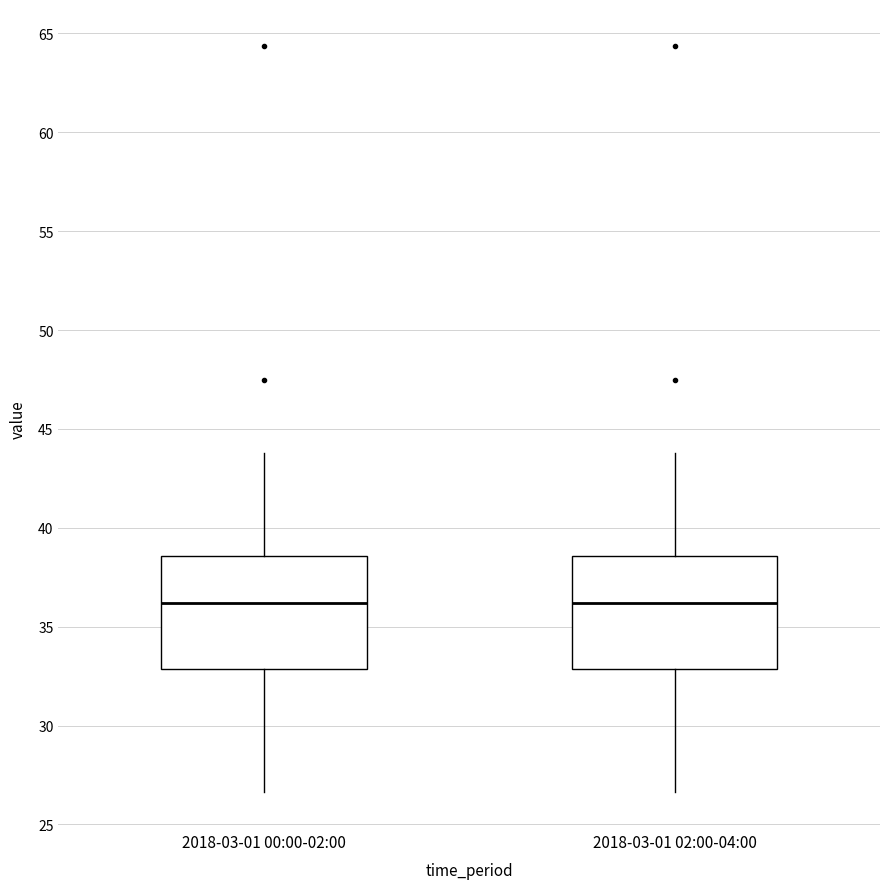

Reading left to right, transcribe this box plot: for each box, give where its median line is, the range the box spans, and where its two whiskers end, as read against the y-axis. The values are not printed on the chart, so give them approximately, as read against the axis.

2018-03-01 00:00-02:00: median 36.0, box 33.0 to 38.5, whiskers 26.5 to 44.0
2018-03-01 02:00-04:00: median 36.0, box 33.0 to 38.5, whiskers 26.5 to 44.0